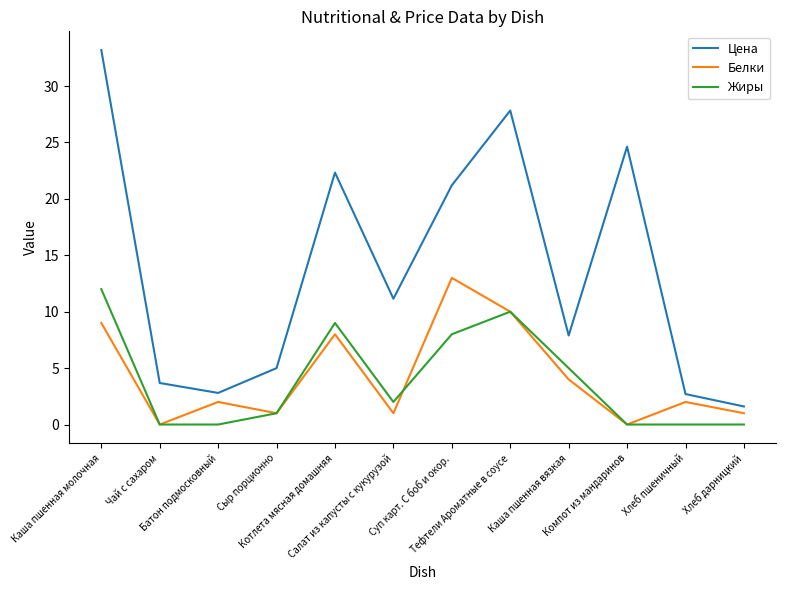

Which series has the largest range (max minus min)?

Цена